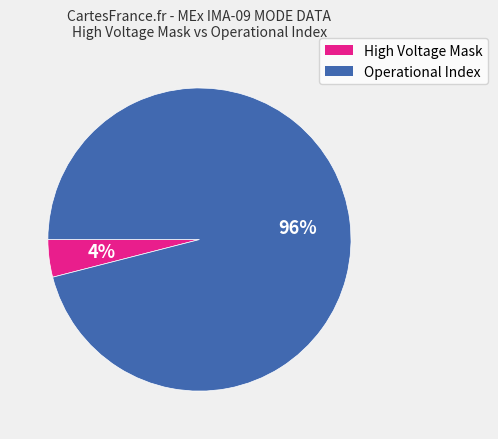

To the nearest percent, what is the difference between the largest and smallest slice percentages?

92%